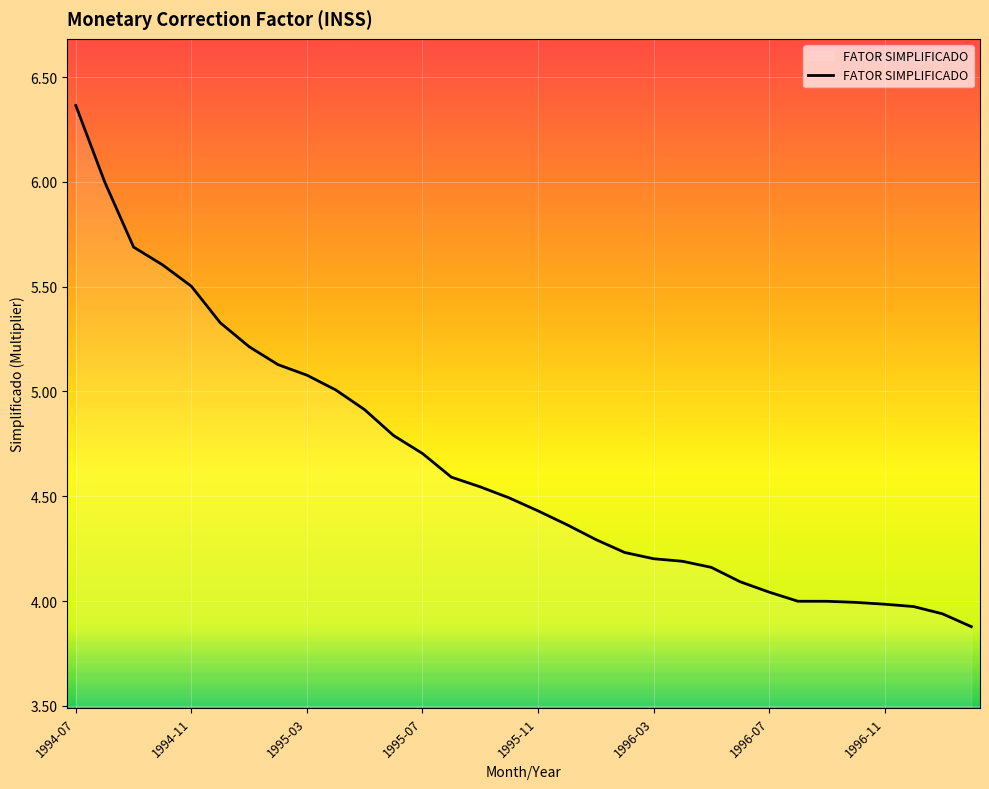

What is the difference between the maximum and minimum values?

2.5